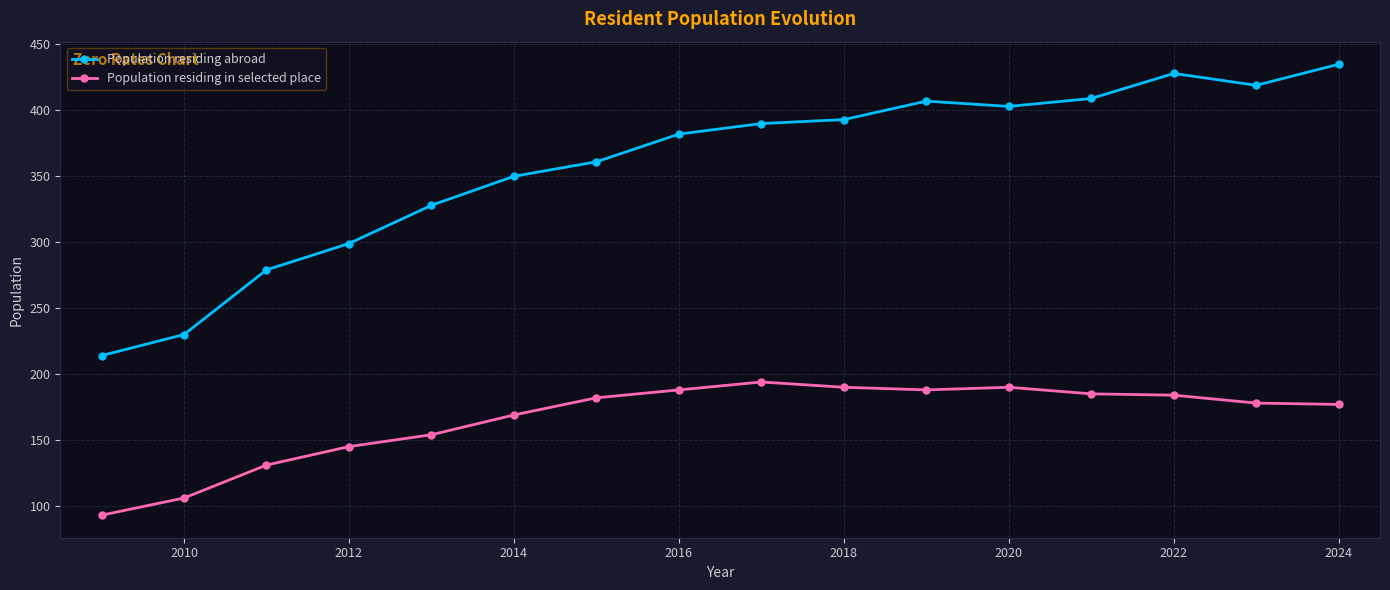

What is the maximum value for Population residing abroad?

435